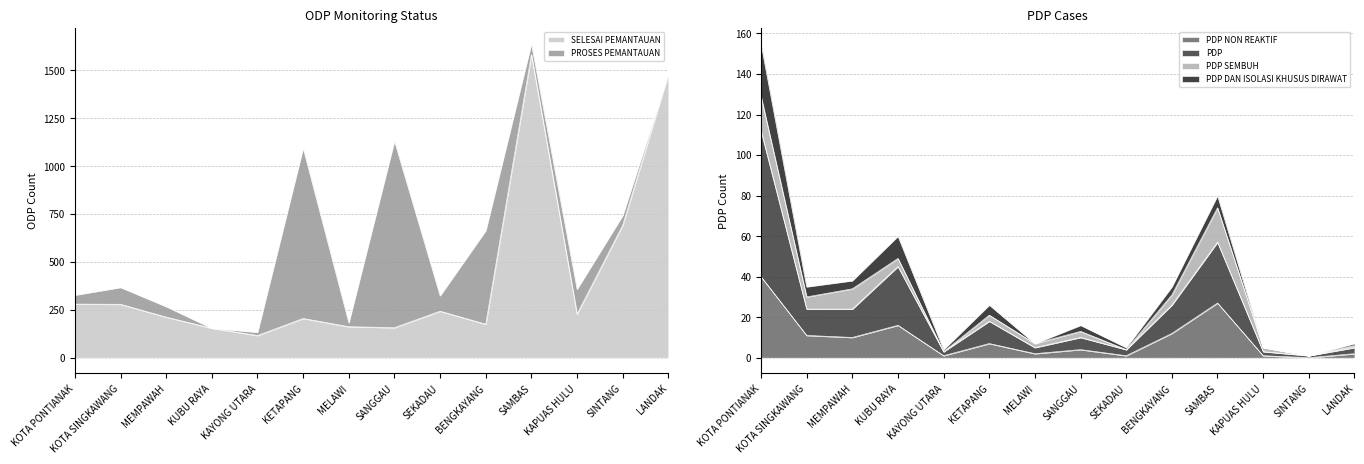

How many interior local peaks does the PDP series have?

4